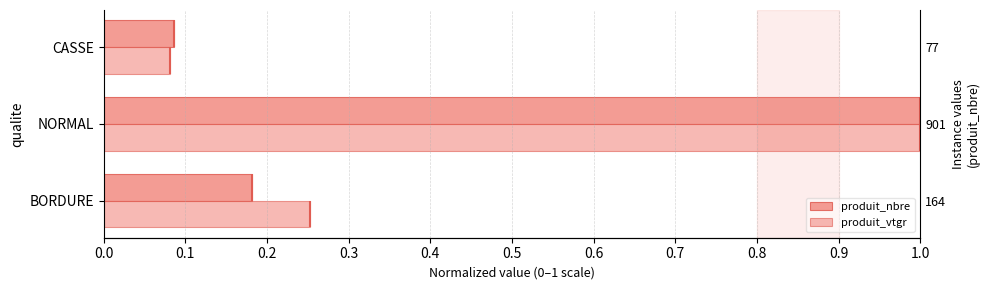

Which series has the largest total across all categories?

produit_vtgr